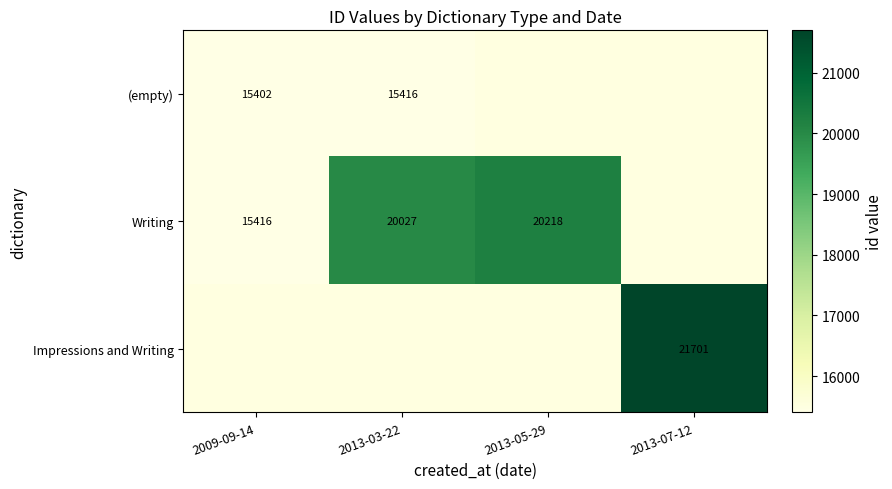

True or false: Impressions and Writing has a value of 38654 at 2013-07-12.

False